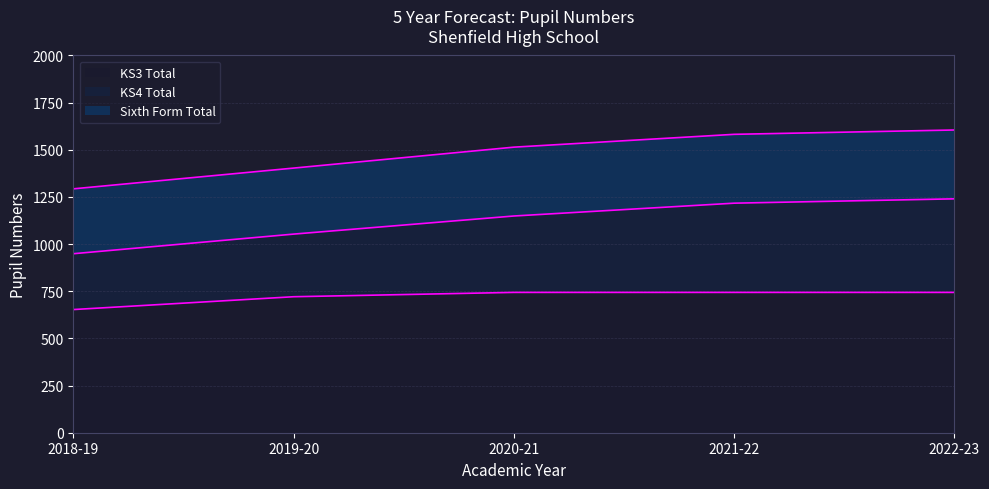

How many lines are shown in the chart?

3